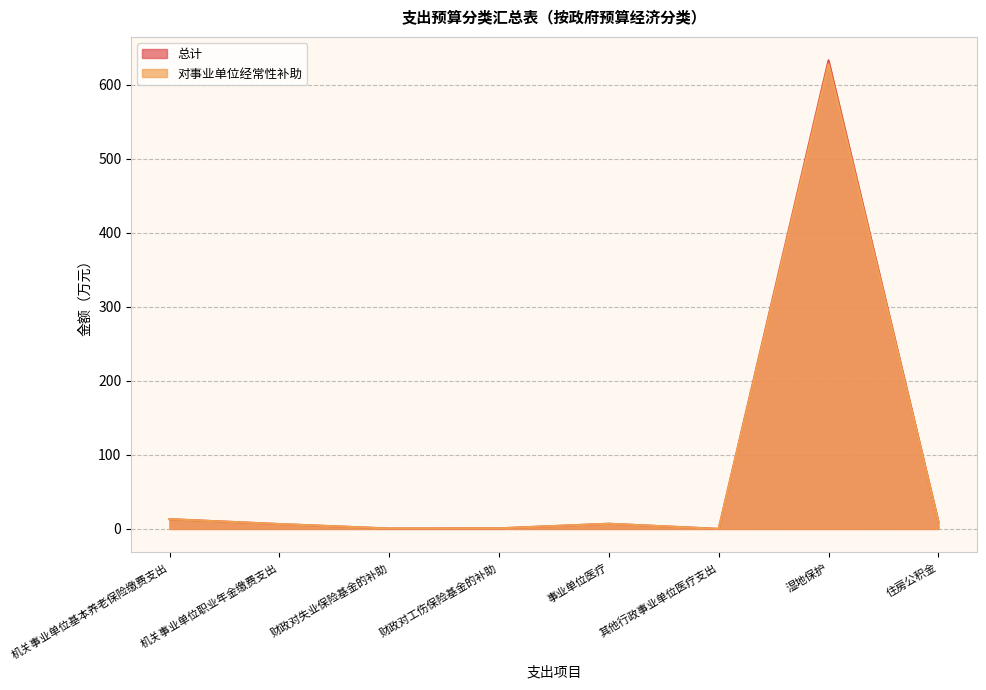

The 对事业单位经常性补助 series shows 0.0 at 其他行政事业单位医疗支出. True or false?

True